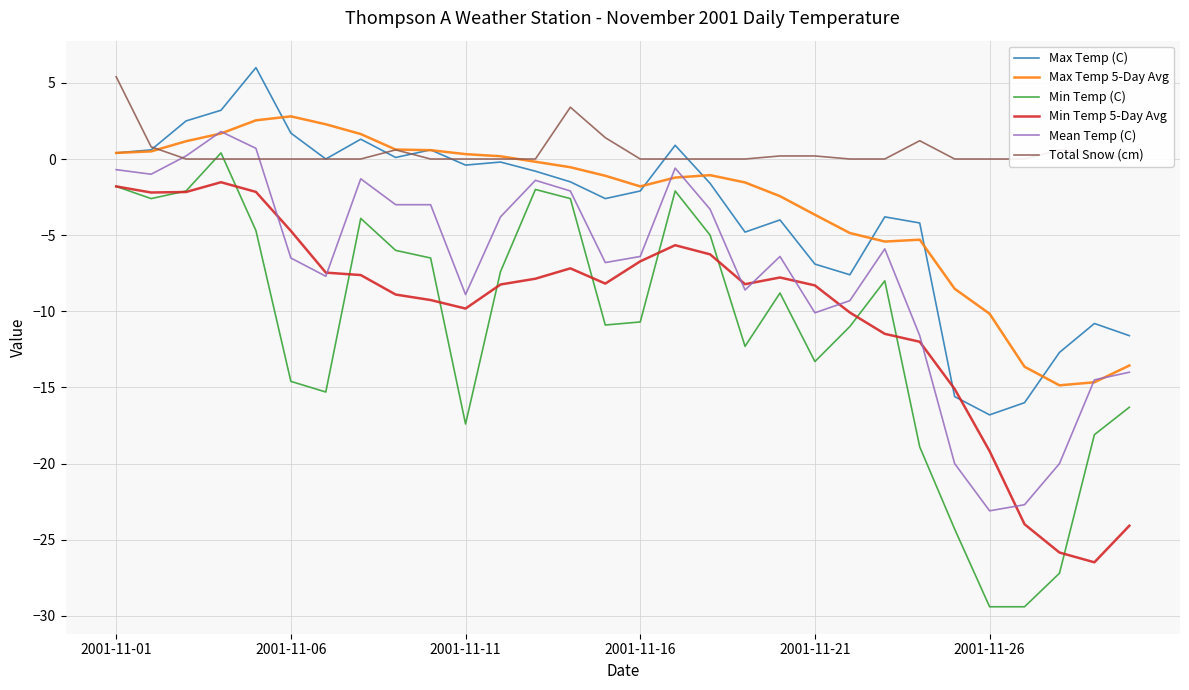

Is it true that Min Temp (C) equals -10.4 at 2001-11-26?

False